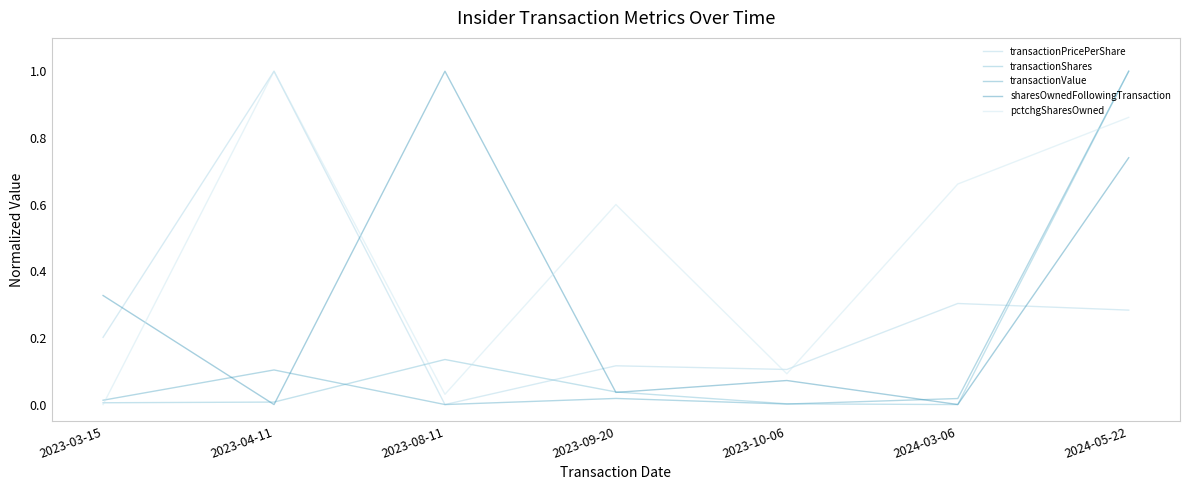

Reading left to right, list all the values displayed in this chart.

transactionPricePerShare: 0.2	1.0	0.0	0.1	0.1	0.3	0.3
transactionShares: 0.0	0.0	0.1	0.0	0.0	0.0	1.0
transactionValue: 0.0	0.1	0.0	0.0	0.0	0.0	1.0
sharesOwnedFollowingTransaction: 0.3	0.0	1.0	0.0	0.1	0.0	0.7
pctchgSharesOwned: 0.0	1.0	0.0	0.6	0.1	0.7	0.9